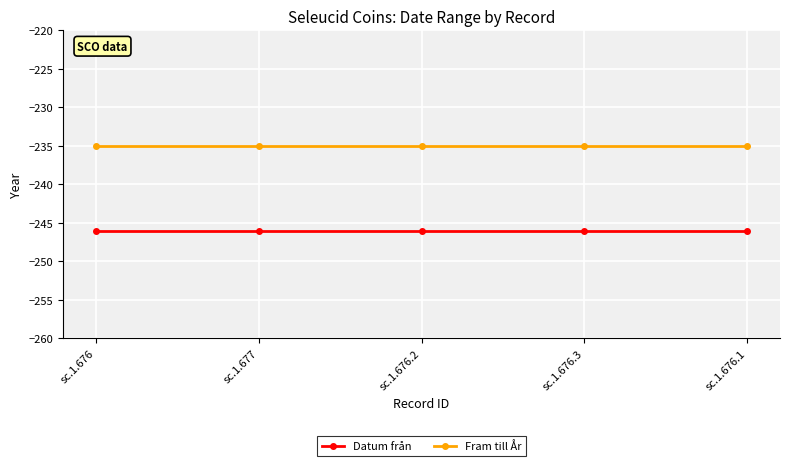

Rank the series by their average value, from lowest to highest.

Datum från, Fram till År